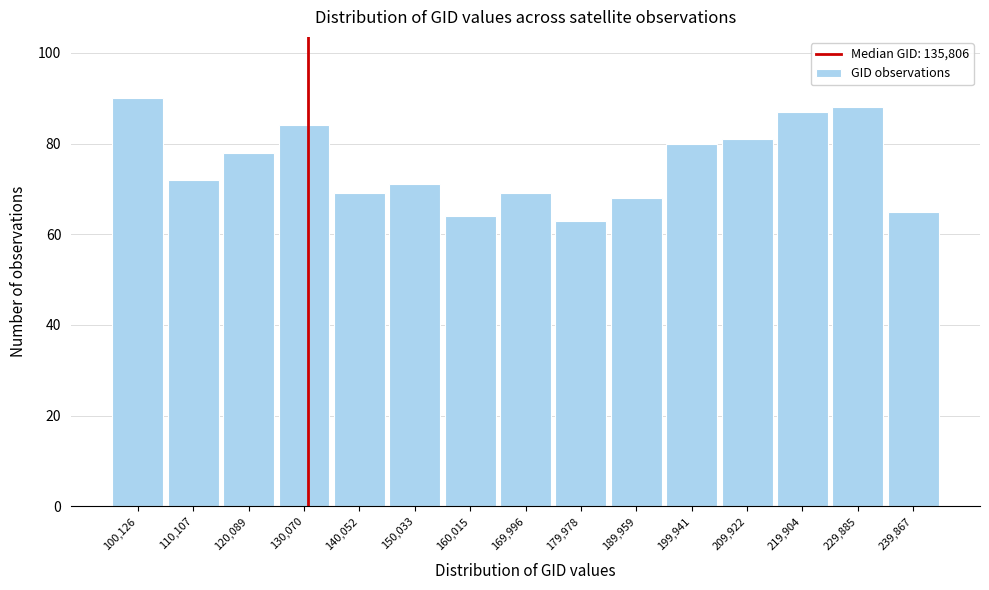

Reading left to right, what are all the values shown in this chart?

90	72	78	84	69	71	64	69	63	68	80	81	87	88	65